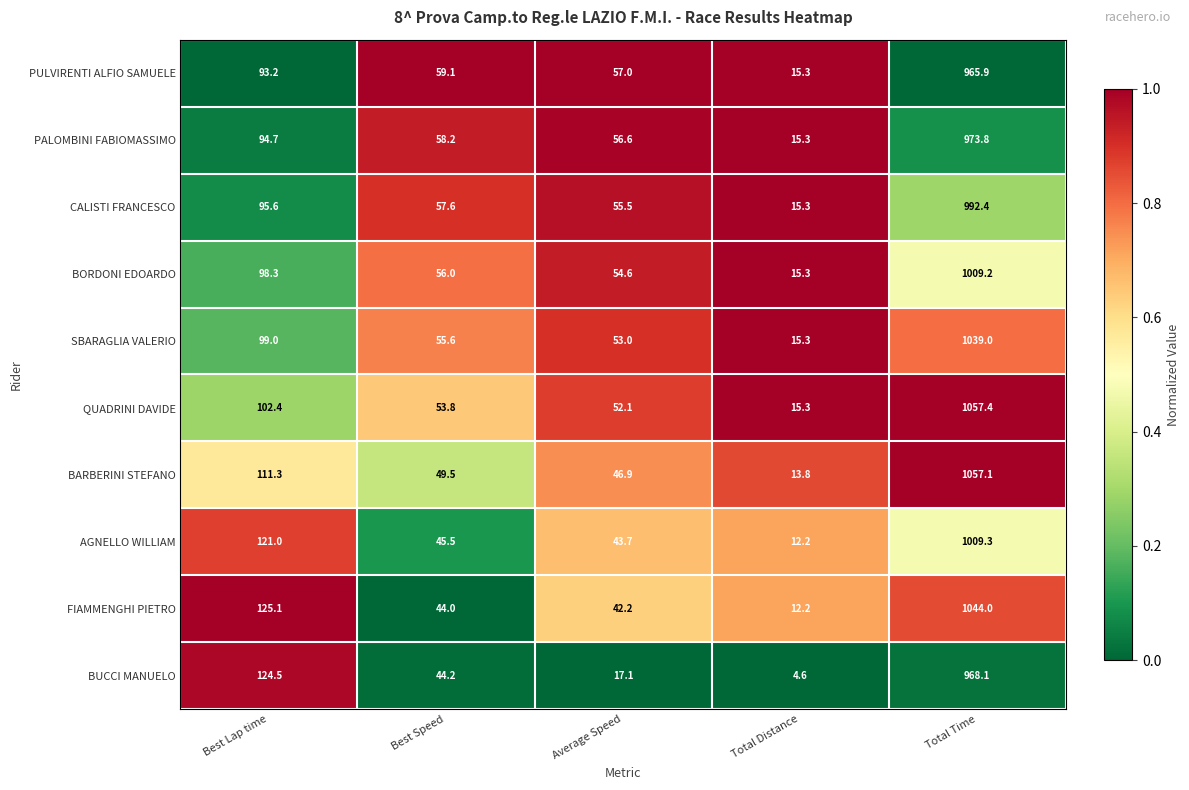

What is the difference between the BORDONI EDOARDO values at Total Distance and Average Speed?

39.3